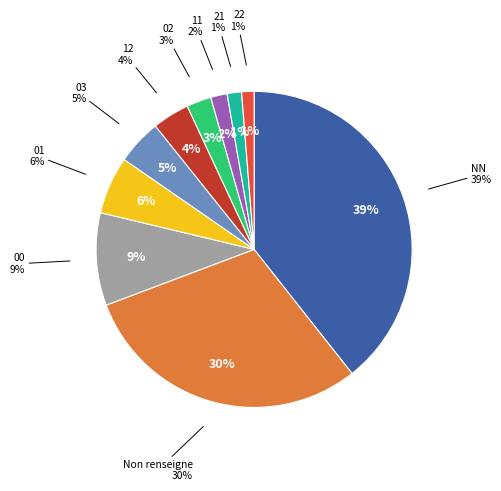

Is there any slice that represents more than half of the pie?

No